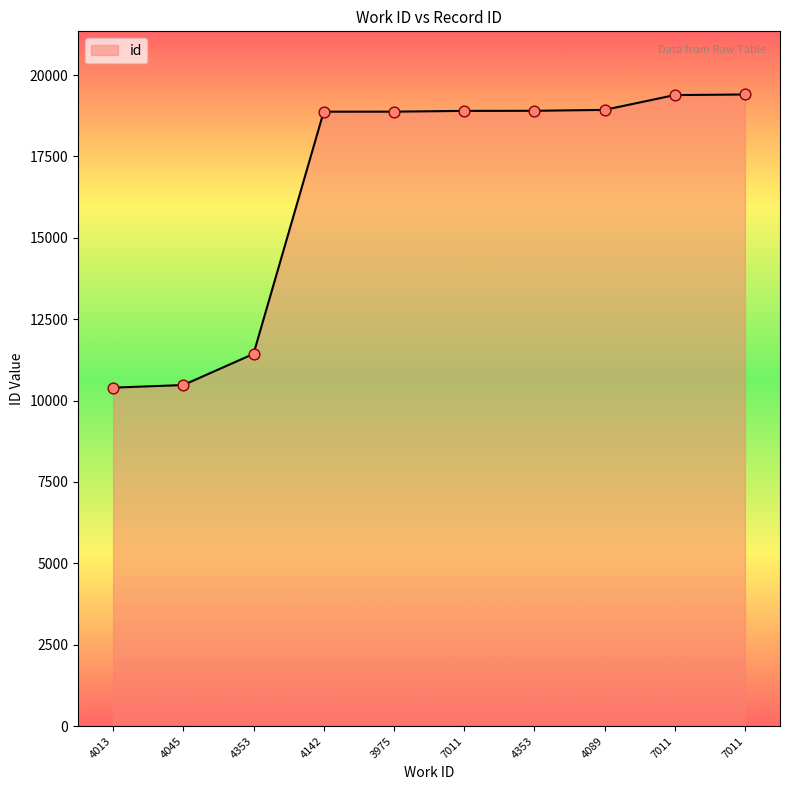

Approximately how many times larger is the value at 4045 compared to 3975?

0.6